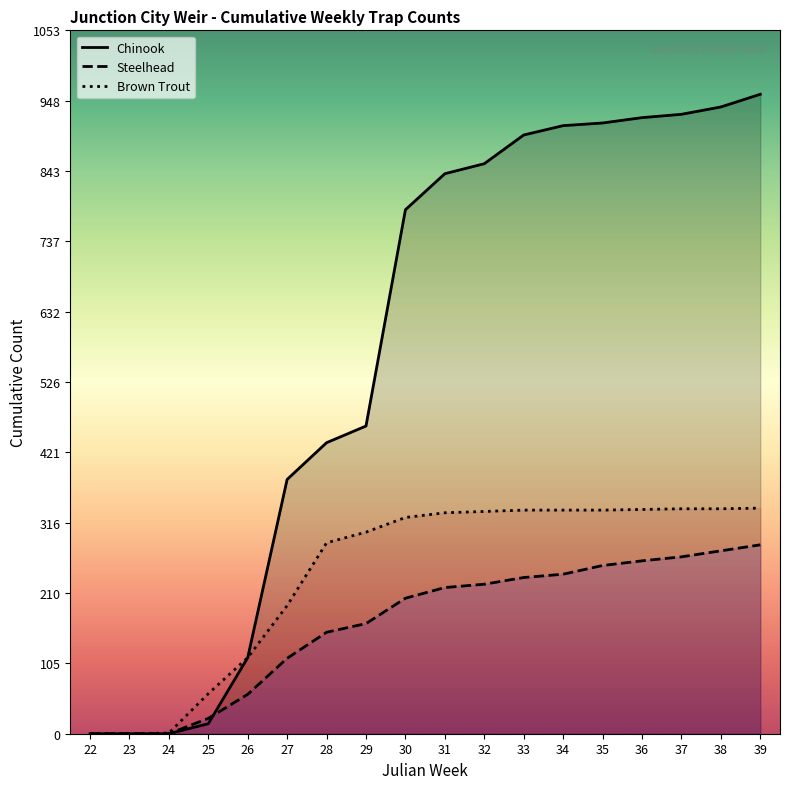

Which label corresponds to the largest value in the chart?

39